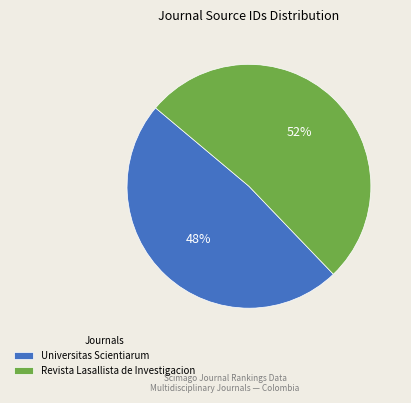

Do Universitas Scientiarum and Revista Lasallista de Investigacion together represent more than half of the pie?

Yes